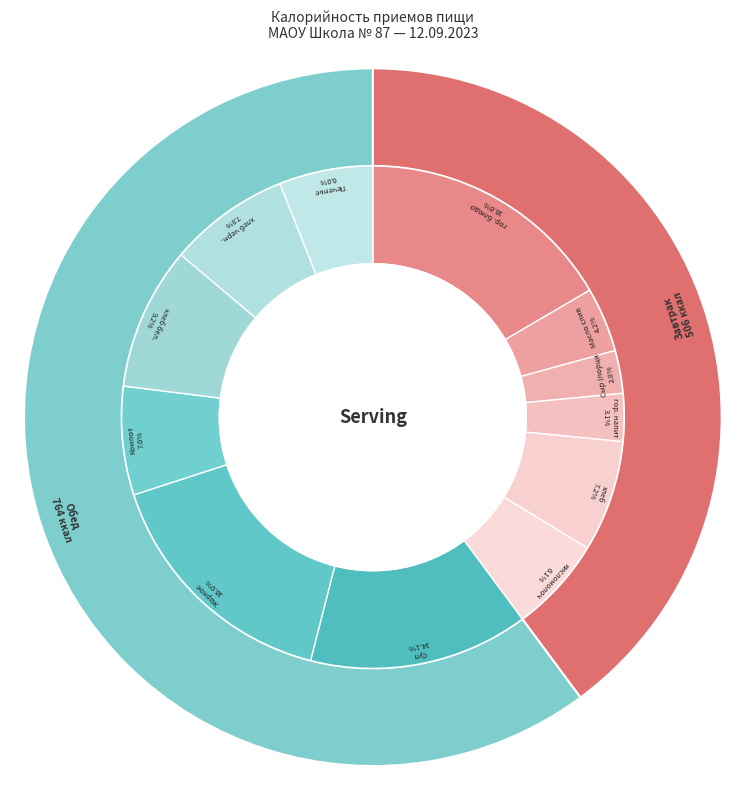

Which category has the smallest portion of the pie?

Завтрак